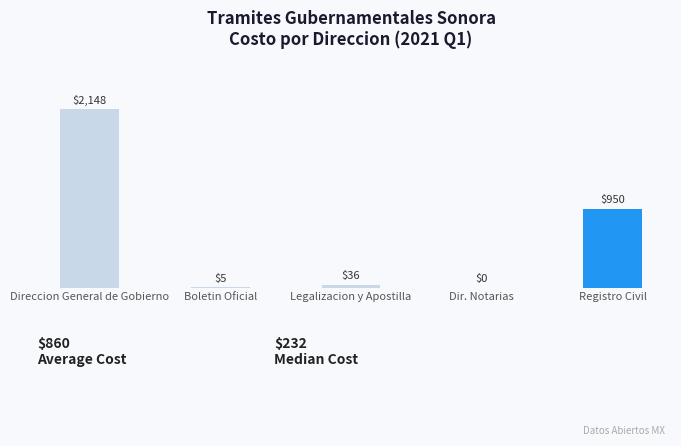

What is the maximum value shown in the chart?

2148.0